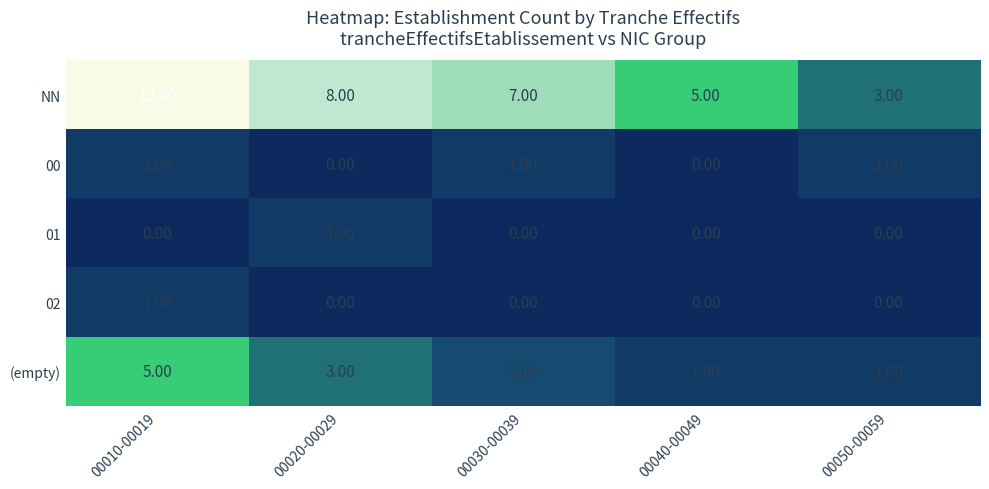

List the labels in order of NN value, largest first.

00010-00019, 00020-00029, 00030-00039, 00040-00049, 00050-00059